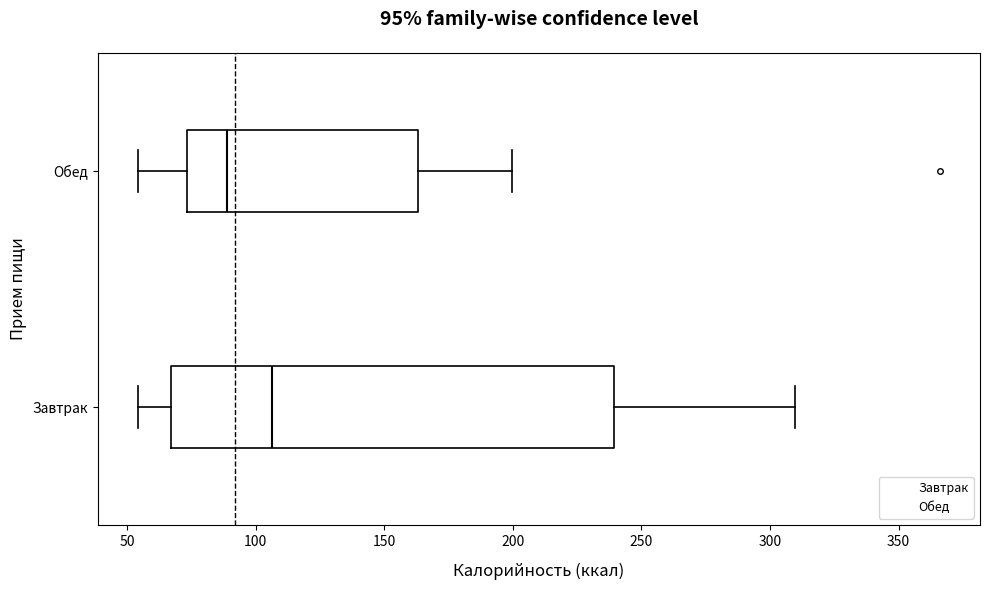

Which box has the furthest to the left median line?

Обед